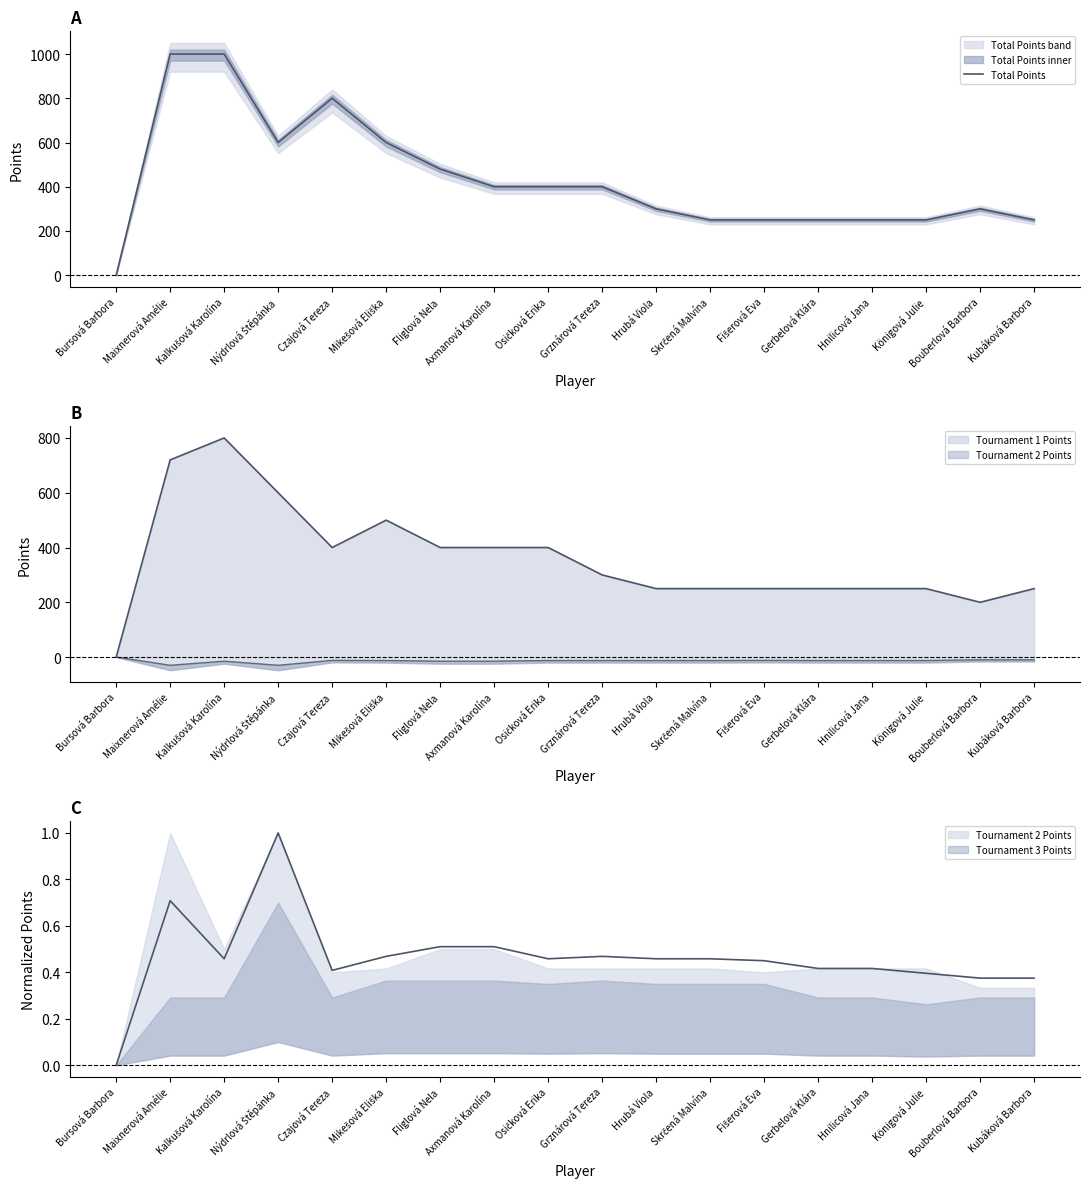

What is the sum of all values?

7780